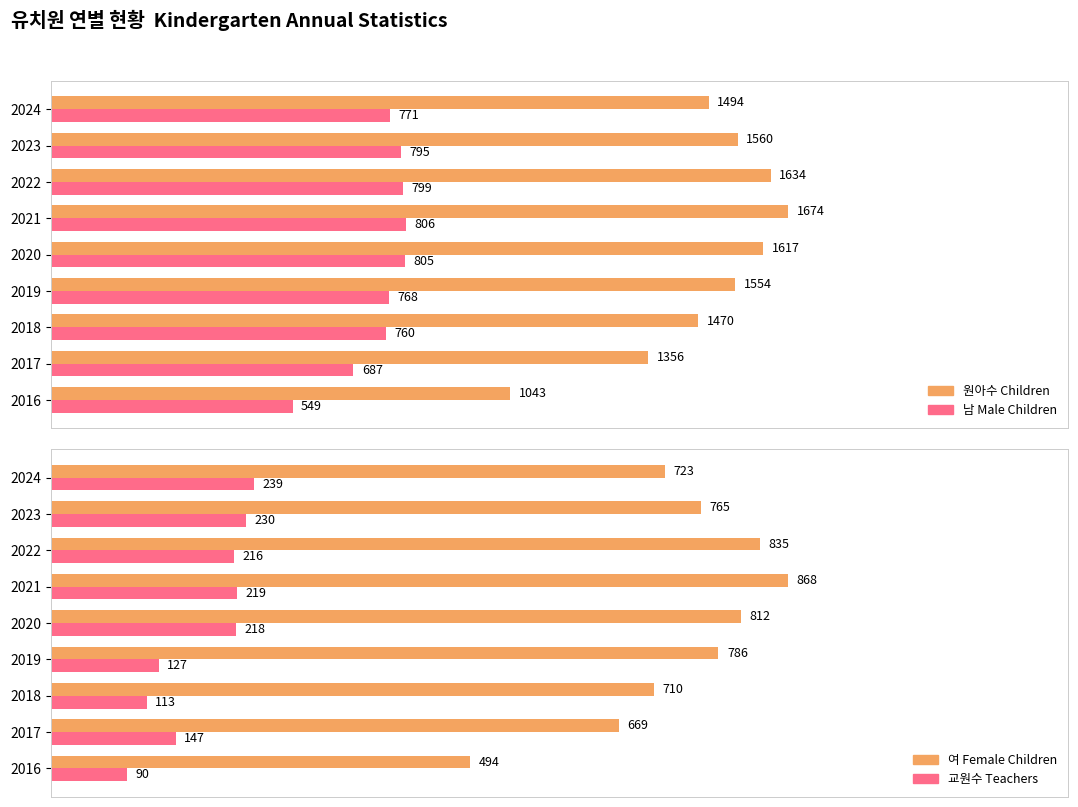

At how many categories does at least one series exceed 1512?

5